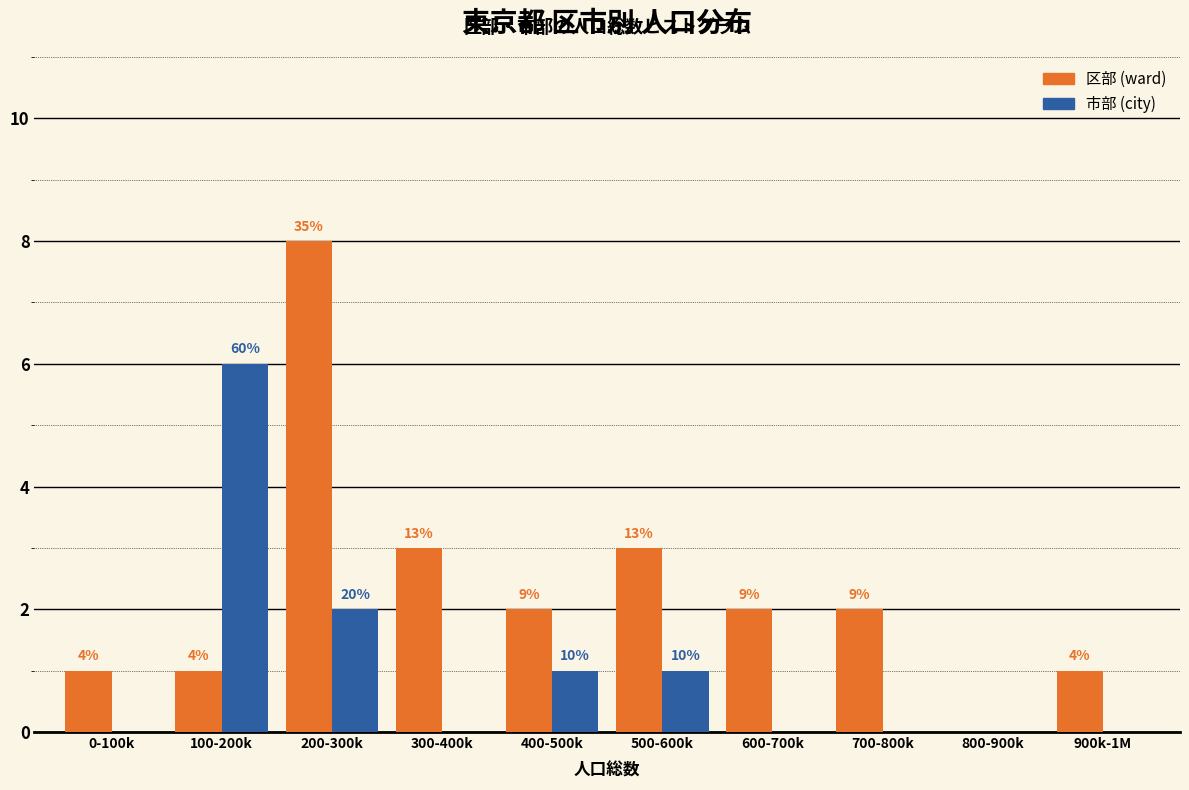

What are all the series names shown in the legend?

区部 (ward), 市部 (city)